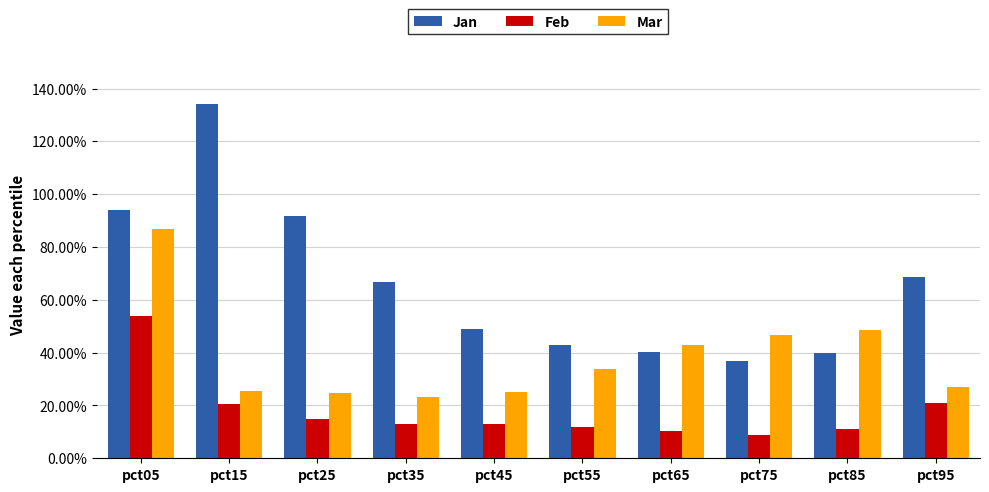

What is the total value across all series at pct05?

2.3